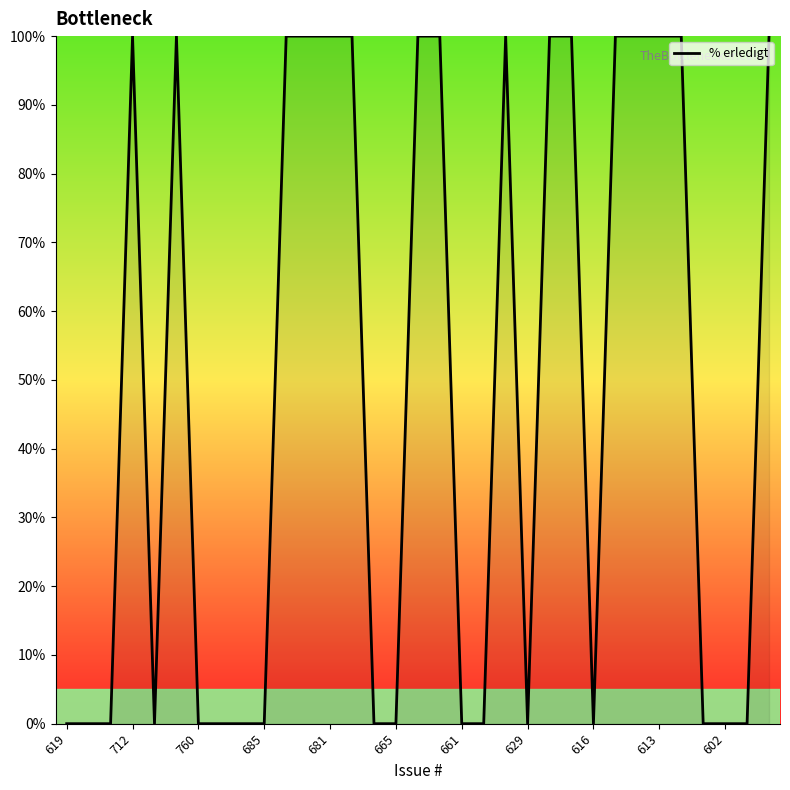

What is the sum of all values?

1600